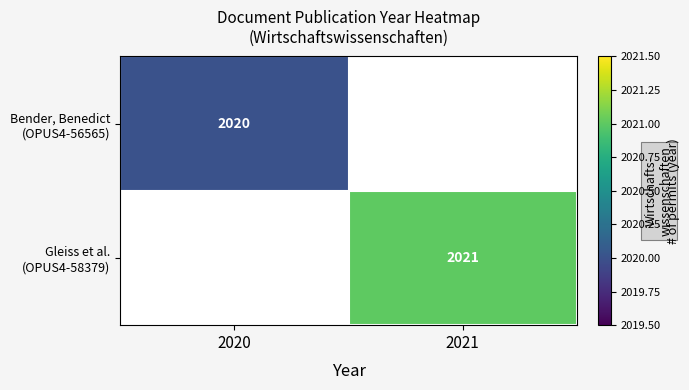

Rank the series by their average value, from lowest to highest.

Bender, Benedict (OPUS4-56565), Gleiss et al. (OPUS4-58379)